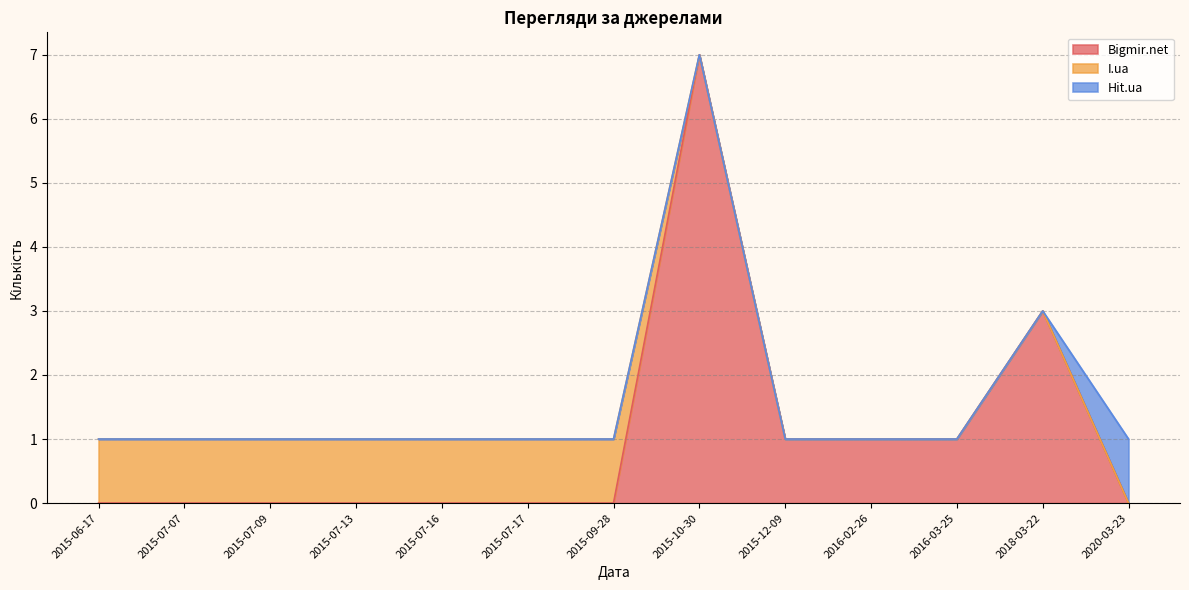

What is the difference between the maximum and minimum values in the I.ua series?

1